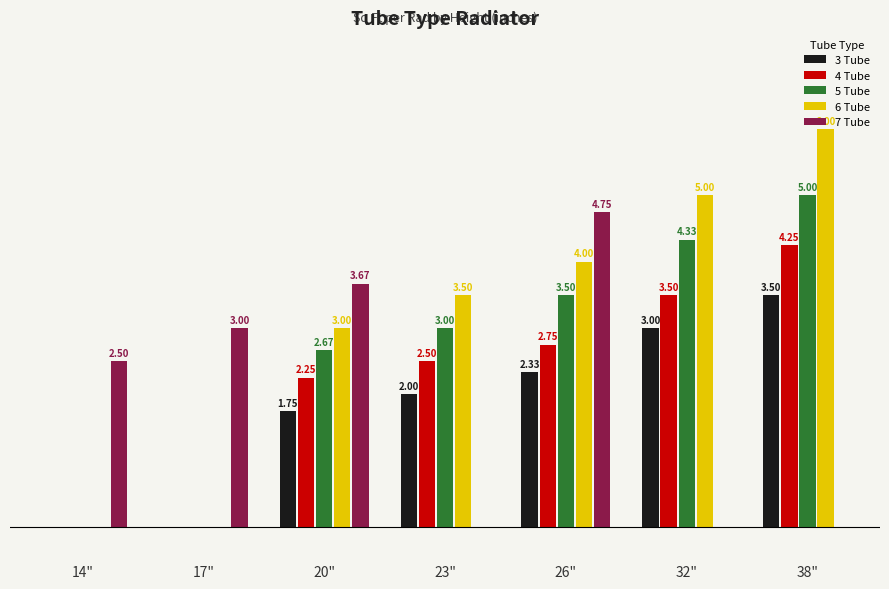

What are all the series names shown in the legend?

3 Tube, 4 Tube, 5 Tube, 6 Tube, 7 Tube